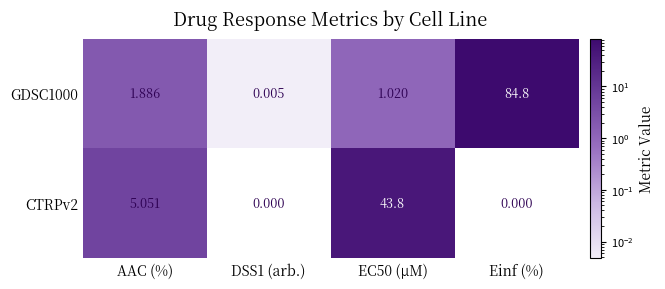

Where is CTRPv2 nearest to the value 21?

AAC (%)